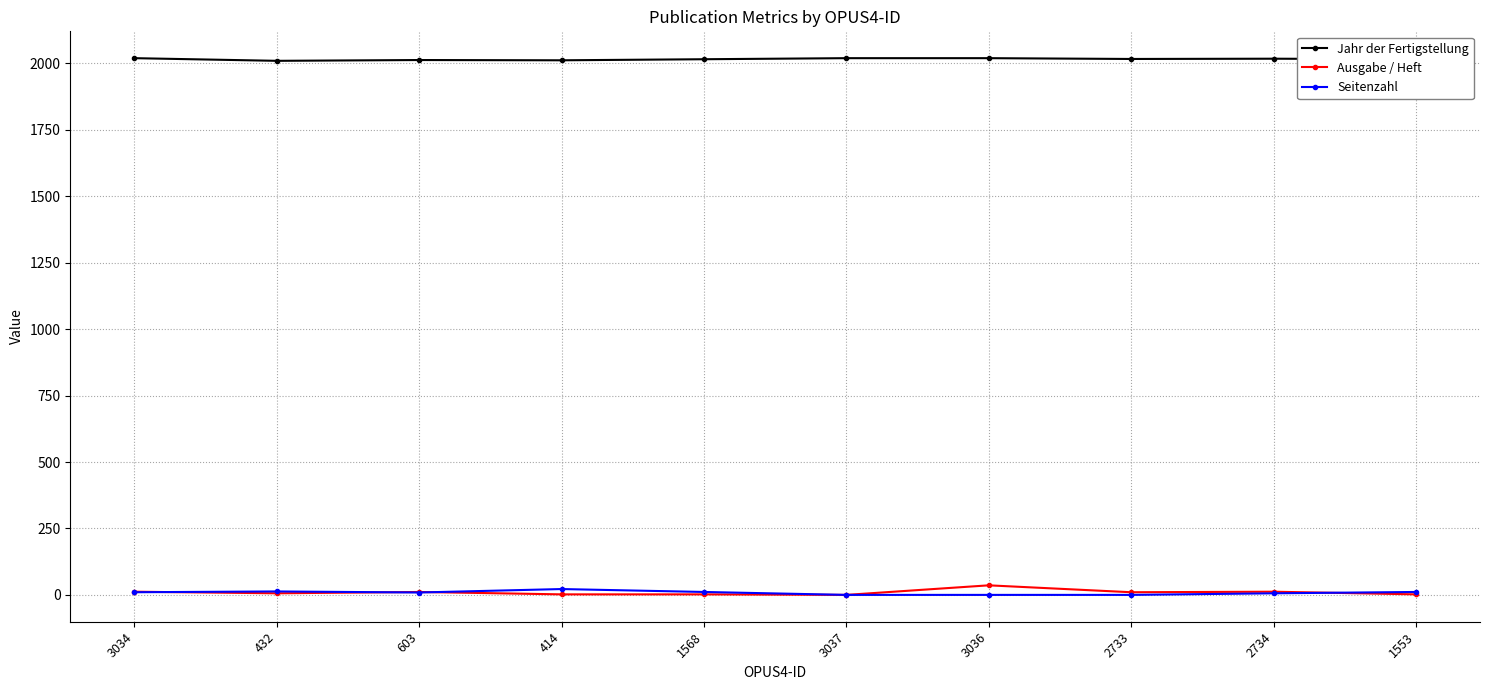

What is the spread (max minus min) of values at 414?

2010